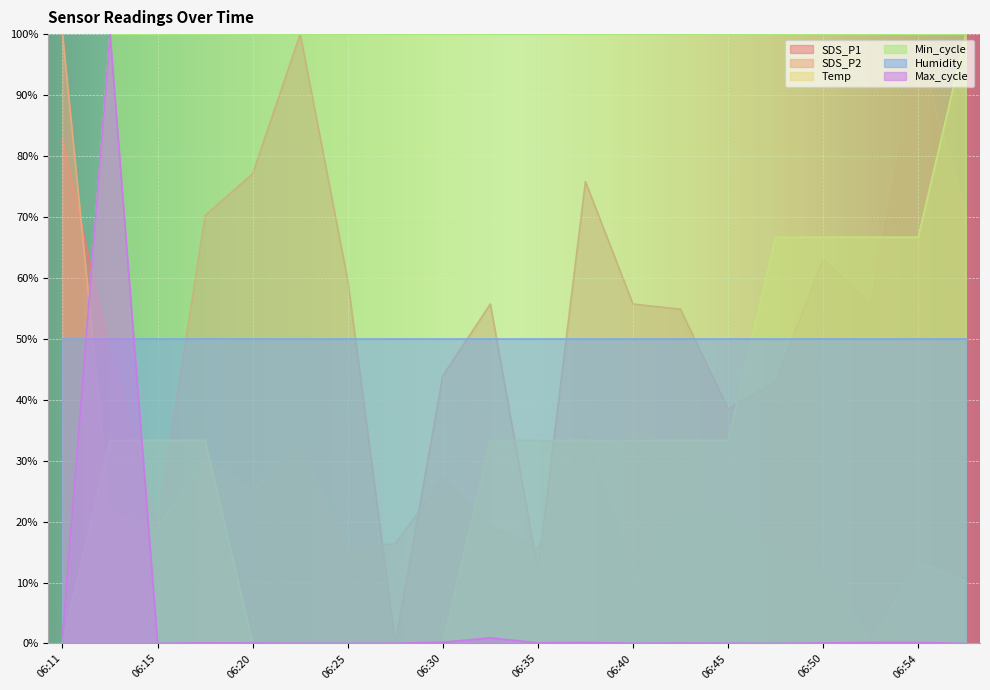

Which series has the largest total across all categories?

Min_cycle